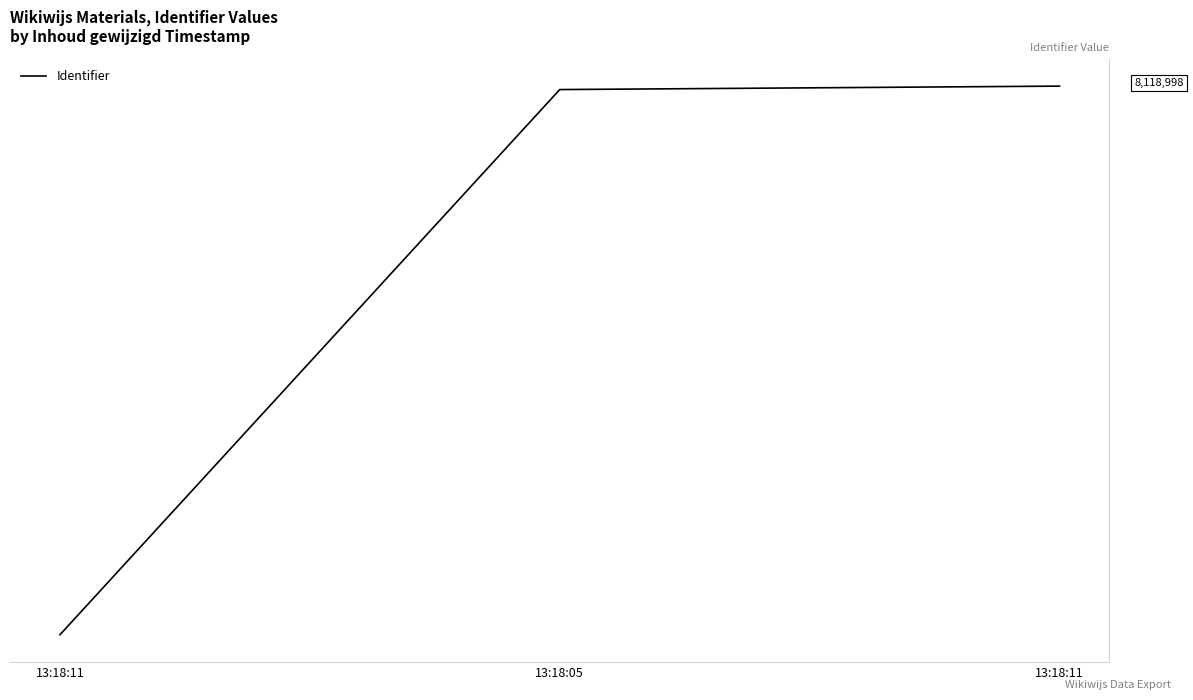

Does the chart display data point markers on the line(s)?

No